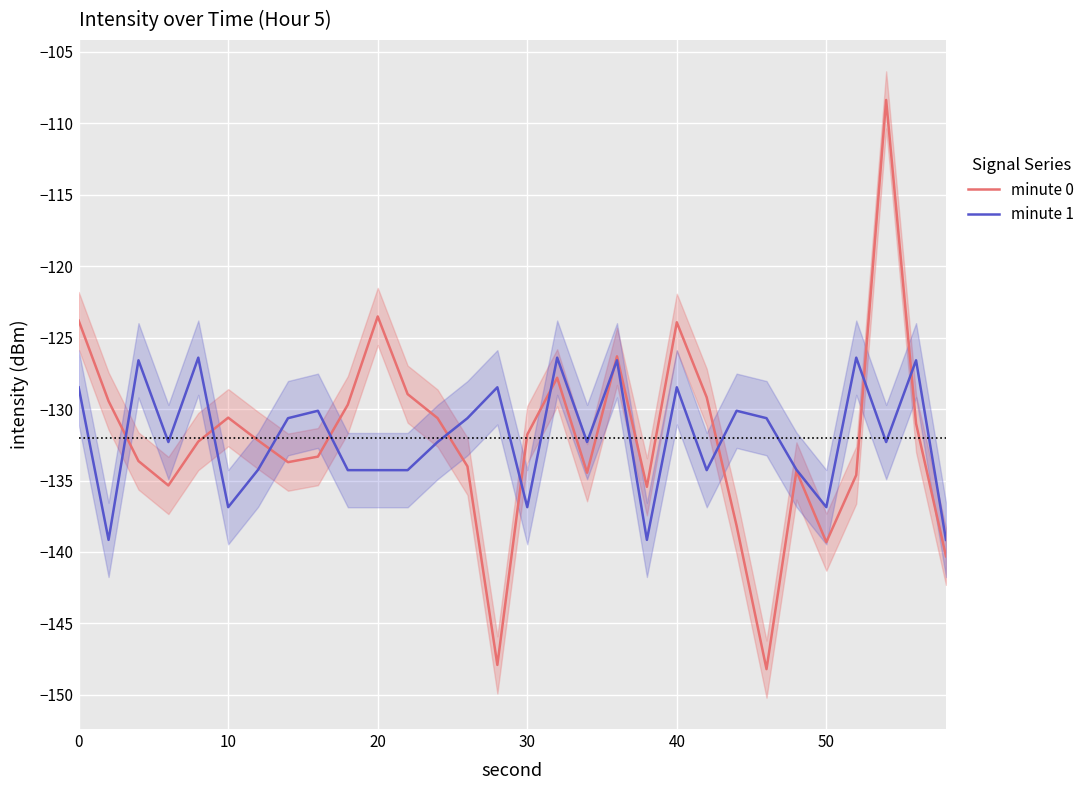

What is the maximum value for minute 0?

-108.4